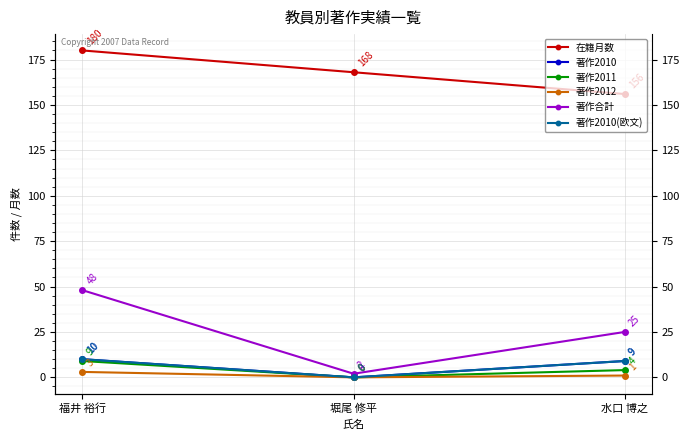

Reading right to left, what are all the values shown in this chart?

在籍月数: 156	168	180
著作2010: 9	0	10
著作2011: 4	0	9
著作2012: 1	0	3
著作合計: 25	2	48
著作2010(欧文): 9	0	10